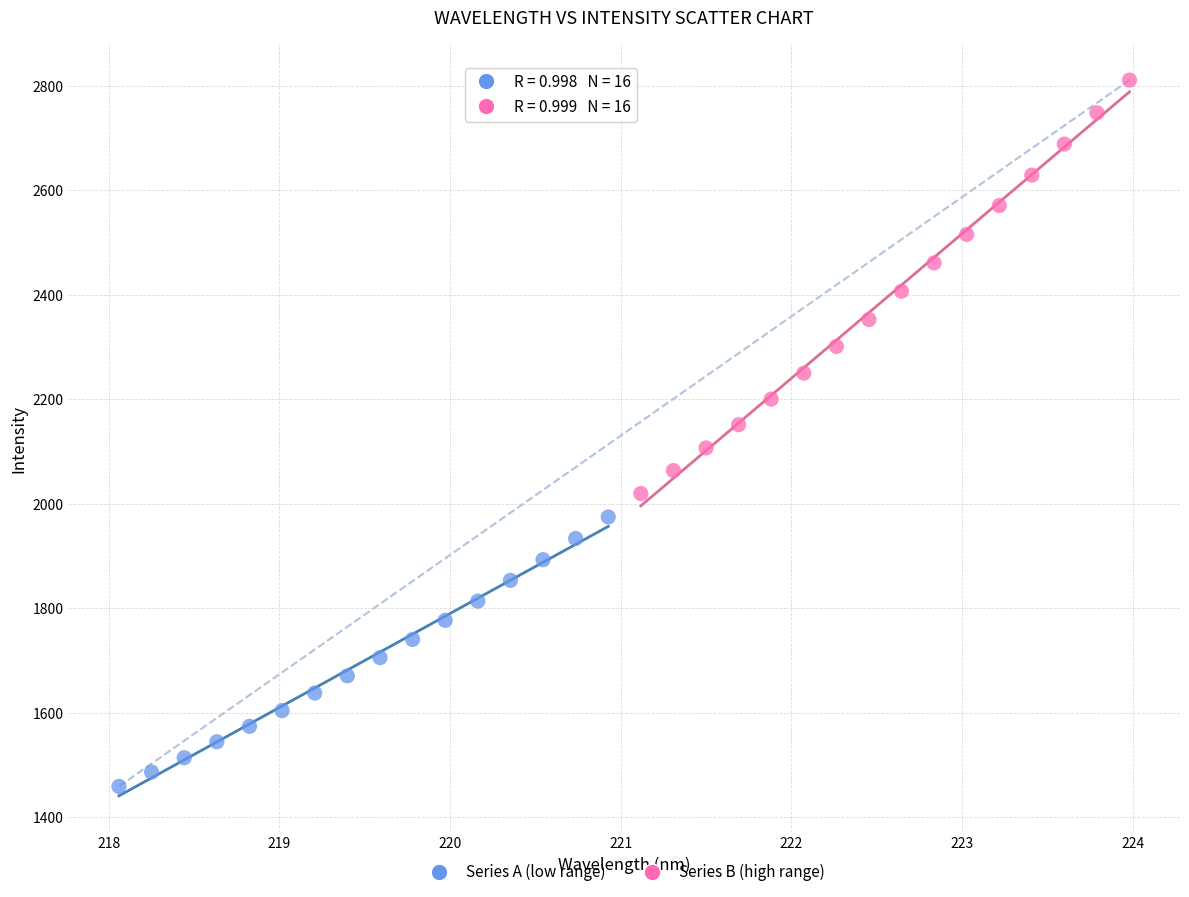

Which series has the widest spread of Y values?

Series B (high range)